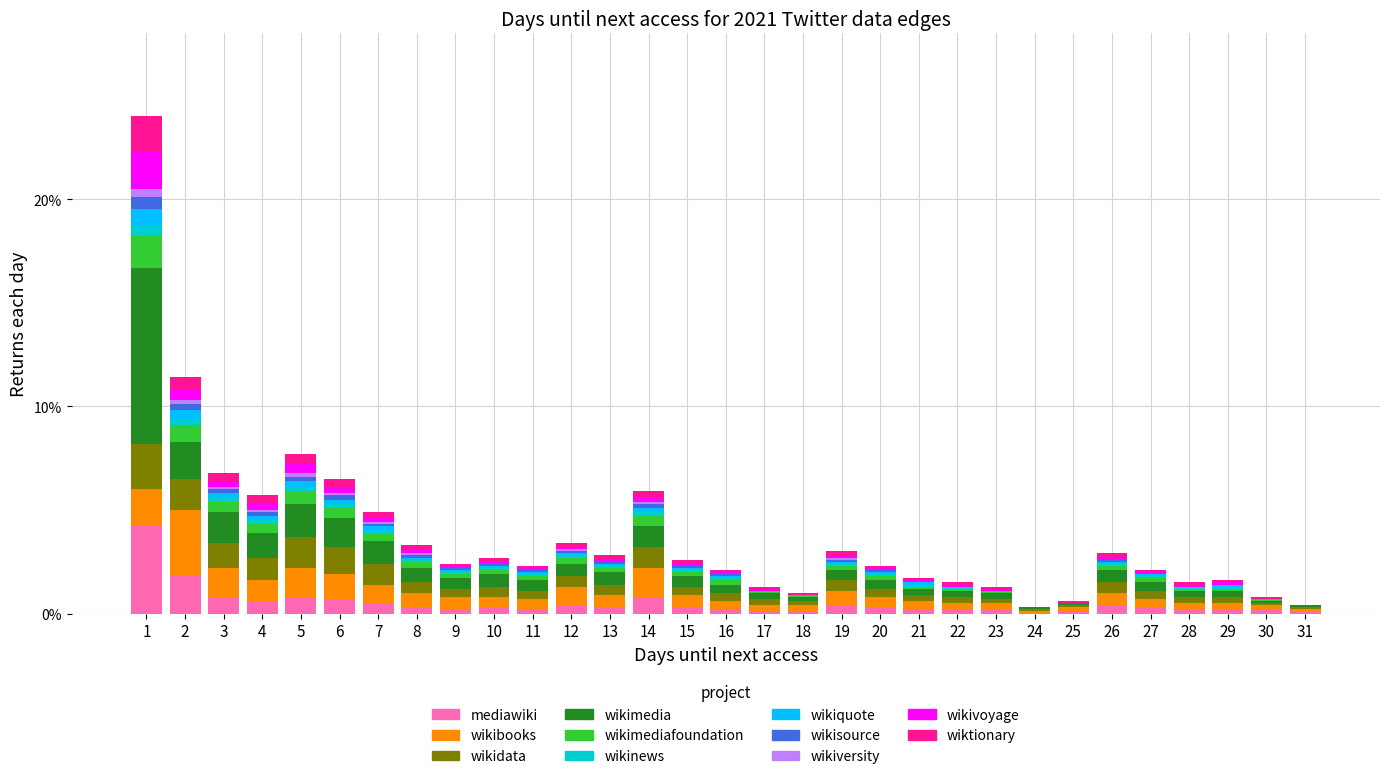

What is the highest value of the mediawiki series?

4.2